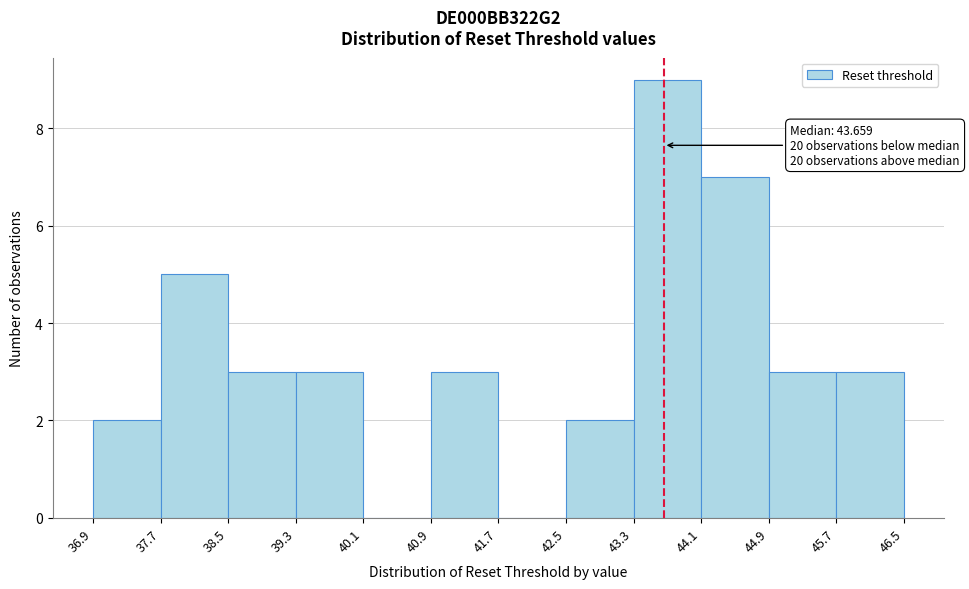

Over which range of the x-axis is the bar tallest?

43.3 to 44.1